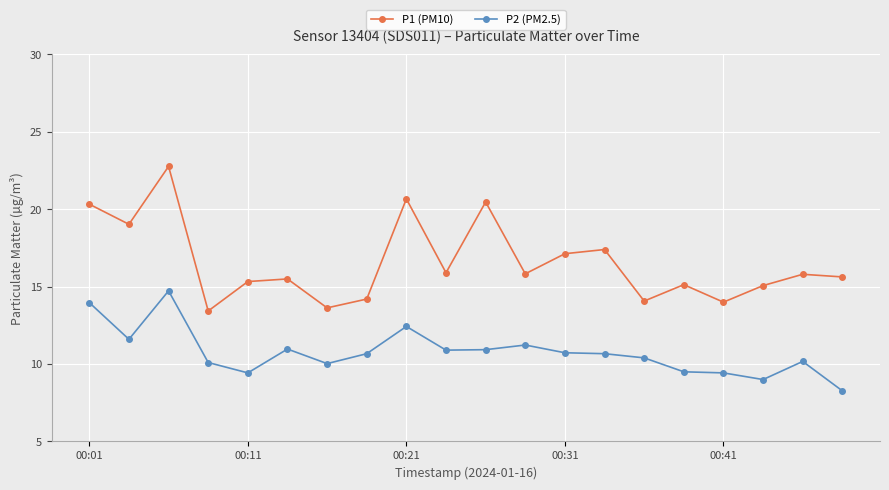

What is the difference between the maximum and minimum values in the P2 (PM2.5) series?

6.5